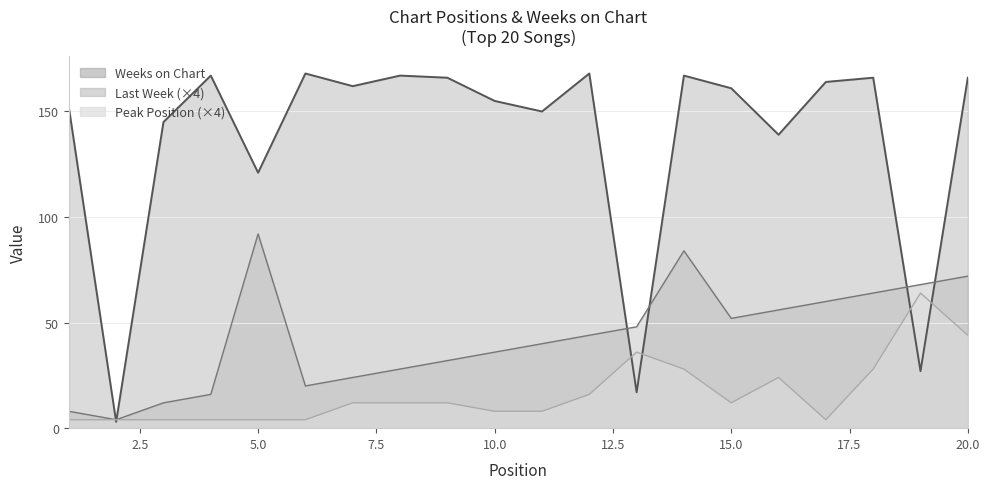

At which label does Weeks on Chart first exceed 162?

4